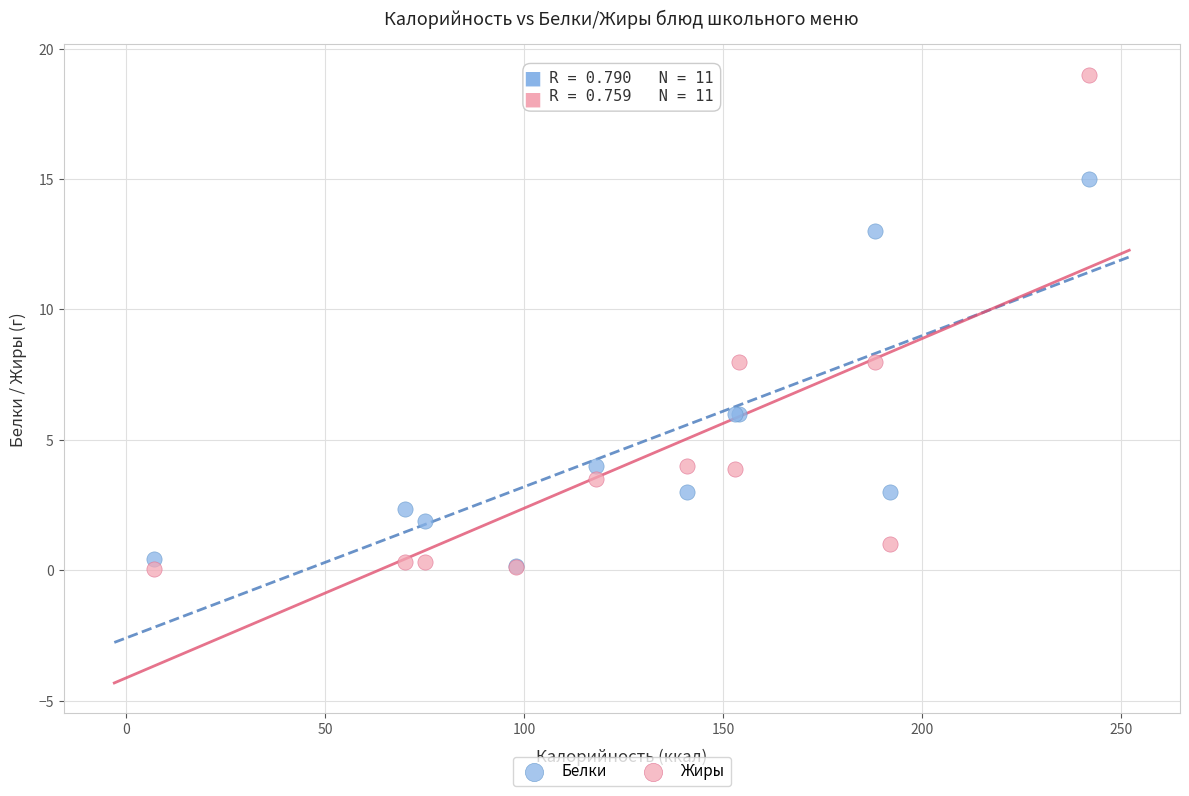

What are all the series names shown in the legend?

Белки, Жиры